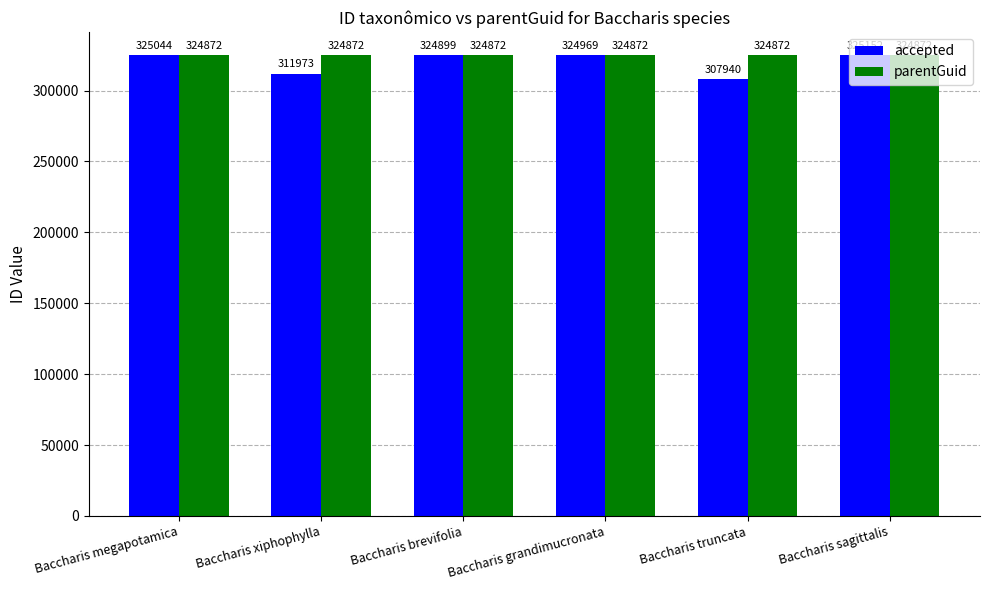

Which series has the widest spread of values?

accepted